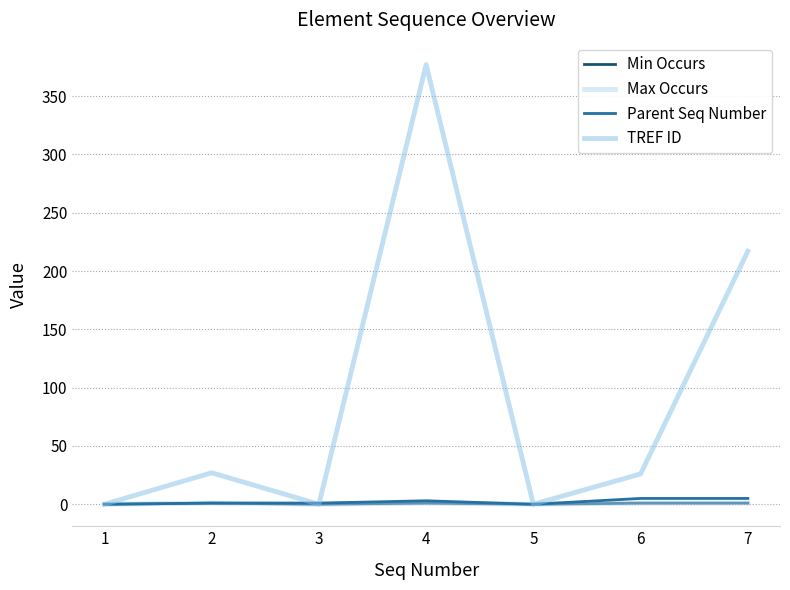

Is the value of Min Occurs at 6 greater than the value of Parent Seq Number at 7?

No